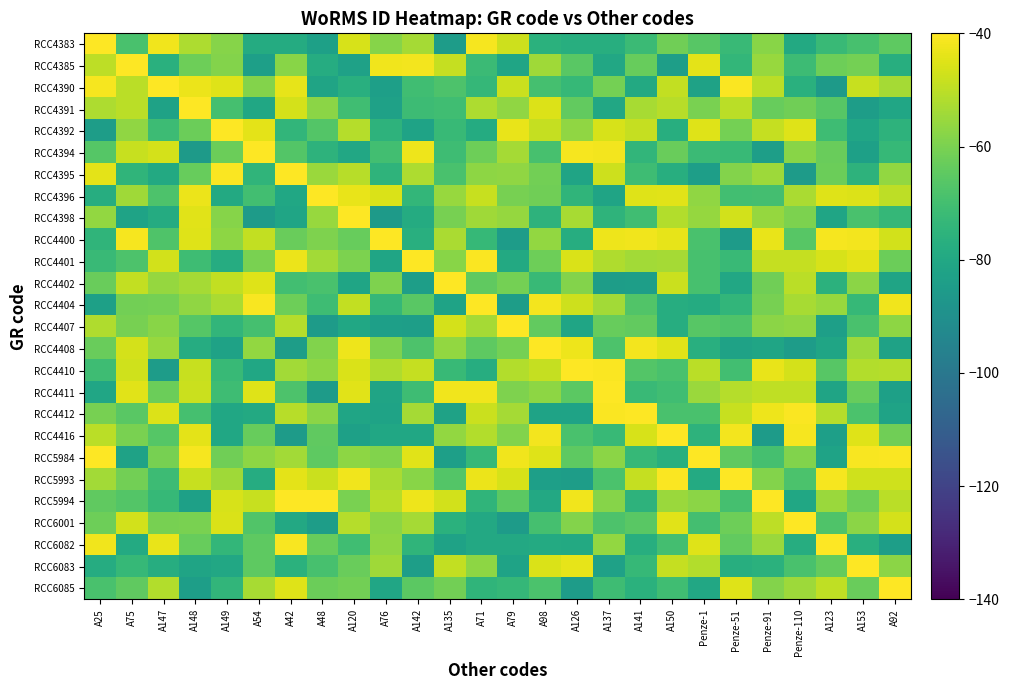

Reading left to right, transcribe all the data shown in this chart.

RCC4383: A25=-40.0	A75=-68.6	A147=-42.3	A148=-52.2	A149=-58.3	A54=-78.6	A42=-78.6	A48=-83.0	A120=-46.1	A76=-58.2	A142=-53.3	A135=-84.7	A71=-41.4	A79=-47.7	A98=-76.0	A126=-77.4	A137=-77.3	A141=-71.8	A150=-61.7	Penze-1=-66.0	Penze-51=-72.4	Penze-91=-57.7	Penze-110=-79.3	A123=-72.3	A153=-68.9	A92=-64.8
RCC4385: A25=-49.8	A75=-40.0	A147=-76.6	A148=-62.2	A149=-58.6	A54=-83.6	A42=-57.9	A48=-77.9	A120=-82.7	A76=-42.3	A142=-41.6	A135=-48.8	A71=-71.8	A79=-81.2	A98=-54.4	A126=-65.6	A137=-80.1	A141=-63.1	A150=-84.1	Penze-1=-44.1	Penze-51=-73.9	Penze-91=-55.4	Penze-110=-71.4	A123=-61.9	A153=-60.7	A92=-77.2
RCC4390: A25=-41.4	A75=-50.3	A147=-40.0	A148=-42.8	A149=-44.8	A54=-58.4	A42=-43.6	A48=-81.6	A120=-76.7	A76=-83.6	A142=-70.8	A135=-67.9	A71=-73.3	A79=-47.8	A98=-69.4	A126=-72.8	A137=-60.9	A141=-79.2	A150=-49.0	Penze-1=-82.3	Penze-51=-40.6	Penze-91=-50.4	Penze-110=-76.6	A123=-85.4	A153=-48.4	A92=-53.4
RCC4391: A25=-52.4	A75=-50.4	A147=-82.3	A148=-40.0	A149=-69.3	A54=-80.4	A42=-46.3	A48=-57.2	A120=-70.6	A76=-82.8	A142=-71.5	A135=-70.8	A71=-52.4	A79=-56.6	A98=-45.2	A126=-64.1	A137=-80.2	A141=-53.1	A150=-50.9	Penze-1=-60.0	Penze-51=-50.5	Penze-91=-63.1	Penze-110=-61.8	A123=-66.2	A153=-84.5	A92=-80.8
RCC4392: A25=-84.2	A75=-56.6	A147=-71.3	A148=-62.5	A149=-40.0	A54=-44.2	A42=-74.3	A48=-66.9	A120=-51.2	A76=-75.2	A142=-82.2	A135=-72.4	A71=-78.3	A79=-43.2	A98=-48.8	A126=-56.7	A137=-45.9	A141=-49.0	A150=-77.2	Penze-1=-44.9	Penze-51=-61.0	Penze-91=-48.8	Penze-110=-44.7	A123=-71.2	A153=-80.7	A92=-75.3
RCC4394: A25=-66.2	A75=-48.3	A147=-46.4	A148=-85.4	A149=-62.4	A54=-40.0	A42=-66.6	A48=-75.5	A120=-80.2	A76=-70.3	A142=-42.6	A135=-70.9	A71=-62.0	A79=-53.6	A98=-69.1	A126=-41.3	A137=-41.7	A141=-74.2	A150=-63.0	Penze-1=-71.9	Penze-51=-72.7	Penze-91=-84.0	Penze-110=-57.8	A123=-62.7	A153=-83.3	A92=-73.0
RCC4395: A25=-44.2	A75=-74.7	A147=-79.1	A148=-63.3	A149=-40.7	A54=-74.6	A42=-40.0	A48=-55.0	A120=-50.9	A76=-74.8	A142=-52.4	A135=-68.9	A71=-56.8	A79=-56.7	A98=-61.2	A126=-81.6	A137=-47.5	A141=-71.0	A150=-77.2	Penze-1=-83.8	Penze-51=-58.7	Penze-91=-54.7	Penze-110=-84.9	A123=-62.3	A153=-75.3	A92=-56.2
RCC4396: A25=-77.7	A75=-54.1	A147=-68.0	A148=-42.9	A149=-79.4	A54=-70.1	A42=-80.5	A48=-40.0	A120=-43.4	A76=-45.6	A142=-73.9	A135=-55.5	A71=-48.3	A79=-60.3	A98=-61.5	A126=-74.6	A137=-81.4	A141=-44.7	A150=-44.5	Penze-1=-56.8	Penze-51=-70.2	Penze-91=-69.7	Penze-110=-52.5	A123=-44.7	A153=-45.2	A92=-50.1
RCC4398: A25=-56.4	A75=-81.8	A147=-78.3	A148=-44.6	A149=-58.0	A54=-85.3	A42=-81.0	A48=-55.4	A120=-40.0	A76=-85.5	A142=-78.3	A135=-60.6	A71=-54.1	A79=-55.9	A98=-75.4	A126=-53.1	A137=-74.8	A141=-70.8	A150=-51.6	Penze-1=-56.0	Penze-51=-46.9	Penze-91=-55.6	Penze-110=-59.7	A123=-81.4	A153=-68.9	A92=-73.6
RCC4400: A25=-74.5	A75=-41.2	A147=-67.7	A148=-44.9	A149=-56.9	A54=-49.4	A42=-62.7	A48=-59.3	A120=-63.2	A76=-40.0	A142=-76.8	A135=-52.7	A71=-72.9	A79=-84.6	A98=-56.2	A126=-77.6	A137=-42.7	A141=-42.1	A150=-43.9	Penze-1=-68.8	Penze-51=-85.0	Penze-91=-43.3	Penze-110=-66.1	A123=-41.5	A153=-41.7	A92=-46.7
RCC4401: A25=-72.2	A75=-68.1	A147=-46.8	A148=-71.2	A149=-77.9	A54=-60.2	A42=-42.9	A48=-53.9	A120=-59.6	A76=-81.2	A142=-40.0	A135=-57.6	A71=-40.5	A79=-79.3	A98=-62.0	A126=-45.6	A137=-51.8	A141=-53.8	A150=-53.6	Penze-1=-69.3	Penze-51=-72.3	Penze-91=-48.7	Penze-110=-48.7	A123=-46.1	A153=-44.0	A92=-62.3
RCC4402: A25=-62.8	A75=-49.2	A147=-56.0	A148=-53.6	A149=-49.3	A54=-45.0	A42=-70.2	A48=-68.5	A120=-81.4	A76=-59.3	A142=-84.0	A135=-40.0	A71=-64.4	A79=-60.9	A98=-72.6	A126=-58.7	A137=-84.3	A141=-84.0	A150=-48.1	Penze-1=-69.2	Penze-51=-79.9	Penze-91=-61.8	Penze-110=-50.5	A123=-75.8	A153=-57.2	A92=-81.8
RCC4404: A25=-83.3	A75=-61.4	A147=-61.0	A148=-56.6	A149=-52.5	A54=-41.1	A42=-62.1	A48=-70.9	A120=-49.4	A76=-73.3	A142=-65.6	A135=-82.1	A71=-40.0	A79=-84.5	A98=-41.7	A126=-47.5	A137=-53.9	A141=-67.0	A150=-77.8	Penze-1=-78.5	Penze-51=-74.3	Penze-91=-60.6	Penze-110=-53.0	A123=-55.5	A153=-72.9	A92=-42.1
RCC4407: A25=-52.0	A75=-60.4	A147=-57.7	A148=-66.5	A149=-74.4	A54=-69.4	A42=-51.1	A48=-85.0	A120=-80.4	A76=-83.6	A142=-83.8	A135=-46.6	A71=-53.5	A79=-40.0	A98=-64.0	A126=-81.2	A137=-63.2	A141=-64.1	A150=-77.8	Penze-1=-65.9	Penze-51=-67.5	Penze-91=-57.5	Penze-110=-56.7	A123=-83.6	A153=-68.6	A92=-57.1
RCC4408: A25=-62.7	A75=-46.6	A147=-55.6	A148=-78.2	A149=-82.5	A54=-56.3	A42=-84.5	A48=-58.9	A120=-42.7	A76=-59.4	A142=-68.0	A135=-56.3	A71=-64.7	A79=-60.8	A98=-40.0	A126=-42.7	A137=-68.0	A141=-41.8	A150=-44.3	Penze-1=-76.7	Penze-51=-82.5	Penze-91=-81.1	Penze-110=-84.9	A123=-81.4	A153=-54.5	A92=-82.4
RCC4410: A25=-71.1	A75=-47.1	A147=-84.6	A148=-48.5	A149=-72.8	A54=-80.3	A42=-53.9	A48=-57.0	A120=-45.6	A76=-52.1	A142=-49.0	A135=-72.8	A71=-77.6	A79=-51.4	A98=-48.8	A126=-40.0	A137=-40.4	A141=-66.8	A150=-68.7	Penze-1=-50.2	Penze-51=-70.1	Penze-91=-43.2	Penze-110=-46.5	A123=-66.1	A153=-51.4	A92=-51.2
RCC4411: A25=-81.0	A75=-44.5	A147=-62.6	A148=-47.9	A149=-71.1	A54=-44.8	A42=-67.9	A48=-85.2	A120=-44.3	A76=-81.5	A142=-71.1	A135=-42.3	A71=-42.3	A79=-59.5	A98=-56.8	A126=-65.2	A137=-40.0	A141=-72.3	A150=-70.7	Penze-1=-55.0	Penze-51=-51.3	Penze-91=-49.5	Penze-110=-49.6	A123=-81.5	A153=-63.1	A92=-83.1
RCC4412: A25=-60.6	A75=-65.5	A147=-45.1	A148=-69.7	A149=-80.3	A54=-79.2	A42=-50.9	A48=-57.4	A120=-81.1	A76=-81.8	A142=-53.7	A135=-82.4	A71=-48.1	A79=-53.4	A98=-82.0	A126=-81.8	A137=-40.6	A141=-40.0	A150=-68.6	Penze-1=-68.8	Penze-51=-48.6	Penze-91=-42.4	Penze-110=-40.6	A123=-51.3	A153=-68.5	A92=-81.9
RCC4416: A25=-50.2	A75=-60.2	A147=-66.3	A148=-44.3	A149=-80.6	A54=-63.2	A42=-85.2	A48=-64.3	A120=-83.1	A76=-80.3	A142=-80.3	A135=-56.0	A71=-51.6	A79=-59.0	A98=-41.7	A126=-68.6	A137=-72.6	A141=-46.0	A150=-40.0	Penze-1=-75.5	Penze-51=-41.7	Penze-91=-85.1	Penze-110=-41.4	A123=-83.7	A153=-45.0	A92=-61.6
RCC5984: A25=-40.3	A75=-82.3	A147=-60.4	A148=-41.4	A149=-61.8	A54=-56.9	A42=-53.9	A48=-64.9	A120=-57.0	A76=-59.0	A142=-44.5	A135=-83.6	A71=-72.8	A79=-42.3	A98=-45.0	A126=-64.9	A137=-57.4	A141=-73.0	A150=-77.1	Penze-1=-40.0	Penze-51=-64.5	Penze-91=-69.5	Penze-110=-59.0	A123=-82.1	A153=-41.2	A92=-40.6
RCC5993: A25=-53.8	A75=-61.2	A147=-71.5	A148=-48.5	A149=-54.4	A54=-78.3	A42=-44.1	A48=-48.1	A120=-42.3	A76=-52.5	A142=-57.7	A135=-66.6	A71=-43.1	A79=-46.1	A98=-83.6	A126=-84.5	A137=-68.5	A141=-48.7	A150=-40.6	Penze-1=-78.8	Penze-51=-40.0	Penze-91=-58.5	Penze-110=-68.3	A123=-41.4	A153=-47.2	A92=-47.4
RCC5994: A25=-64.3	A75=-66.7	A147=-73.2	A148=-83.1	A149=-46.2	A54=-48.5	A42=-40.0	A48=-40.2	A120=-60.3	A76=-50.6	A142=-42.5	A135=-46.9	A71=-74.4	A79=-65.1	A98=-79.8	A126=-42.1	A137=-58.0	A141=-75.2	A150=-55.0	Penze-1=-57.4	Penze-51=-69.3	Penze-91=-40.0	Penze-110=-80.5	A123=-55.0	A153=-61.9	A92=-50.4
RCC6001: A25=-61.9	A75=-46.8	A147=-60.5	A148=-60.1	A149=-45.6	A54=-67.3	A42=-79.6	A48=-84.4	A120=-51.2	A76=-57.3	A142=-53.5	A135=-76.0	A71=-79.5	A79=-85.0	A98=-69.7	A126=-58.7	A137=-67.8	A141=-65.7	A150=-44.4	Penze-1=-69.8	Penze-51=-62.2	Penze-91=-49.9	Penze-110=-40.0	A123=-67.6	A153=-57.3	A92=-46.3
RCC6082: A25=-42.3	A75=-79.0	A147=-43.4	A148=-63.2	A149=-73.9	A54=-64.7	A42=-40.9	A48=-63.2	A120=-70.7	A76=-56.7	A142=-74.7	A135=-82.2	A71=-79.8	A79=-79.8	A98=-78.7	A126=-79.3	A137=-56.4	A141=-77.4	A150=-69.9	Penze-1=-44.7	Penze-51=-64.0	Penze-91=-55.2	Penze-110=-77.8	A123=-40.0	A153=-76.9	A92=-83.8
RCC6083: A25=-78.0	A75=-73.0	A147=-77.6	A148=-81.6	A149=-80.2	A54=-64.6	A42=-76.3	A48=-69.0	A120=-62.7	A76=-54.1	A142=-83.9	A135=-49.2	A71=-57.0	A79=-81.9	A98=-45.8	A126=-43.6	A137=-82.9	A141=-73.0	A150=-48.9	Penze-1=-51.5	Penze-51=-77.3	Penze-91=-76.1	Penze-110=-68.8	A123=-63.5	A153=-40.0	A92=-57.4
RCC6085: A25=-68.8	A75=-64.6	A147=-51.5	A148=-84.0	A149=-74.2	A54=-53.1	A42=-44.8	A48=-62.3	A120=-61.4	A76=-80.8	A142=-65.2	A135=-61.4	A71=-74.6	A79=-73.4	A98=-68.4	A126=-84.8	A137=-71.0	A141=-76.0	A150=-70.7	Penze-1=-80.2	Penze-51=-45.0	Penze-91=-58.6	Penze-110=-54.7	A123=-49.6	A153=-62.9	A92=-40.0